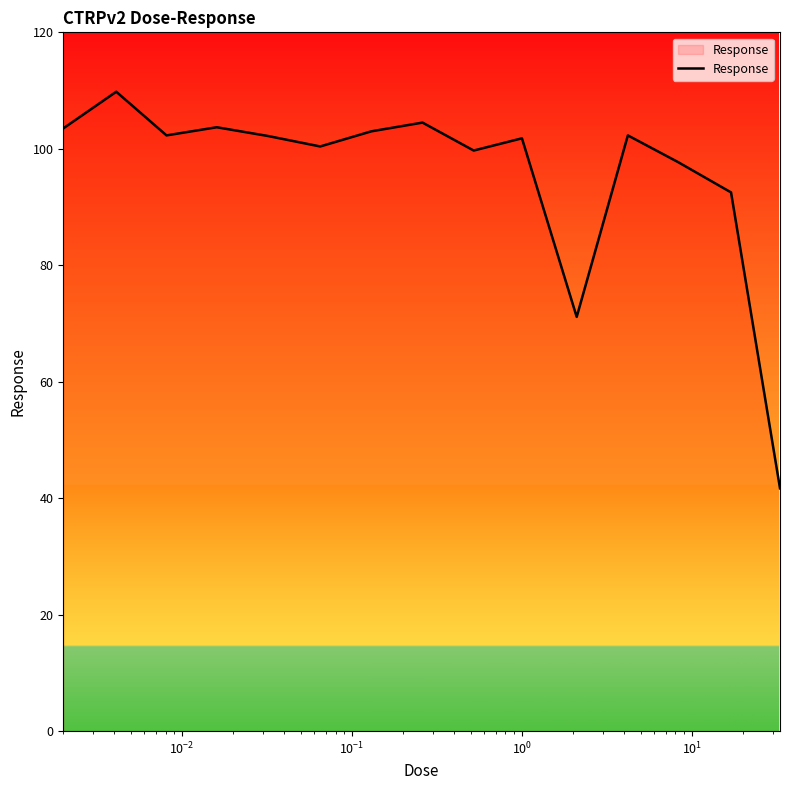

What is the minimum value shown in the chart?

41.7